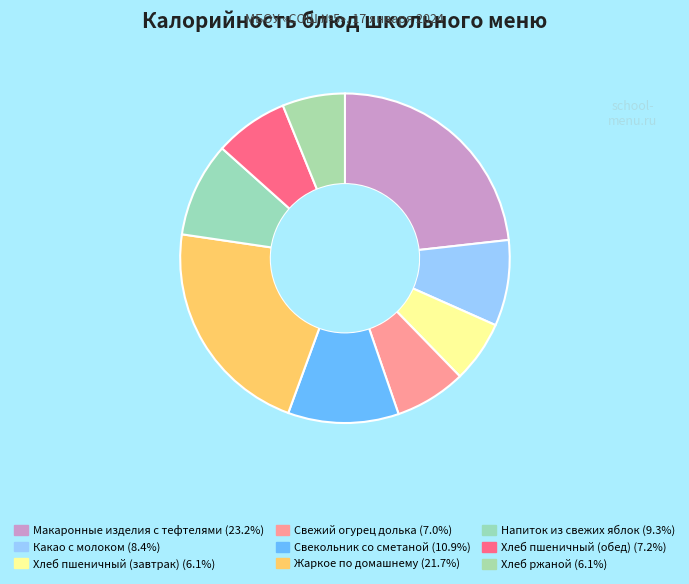

To the nearest percent, what is the difference between the largest and smallest slice percentages?

17%